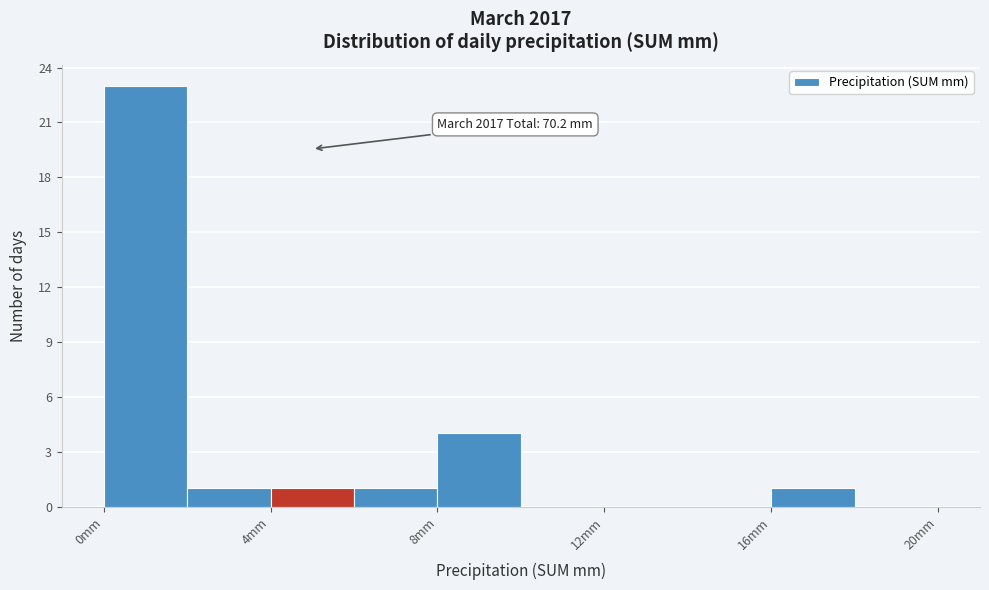

Which range on the x-axis has the tallest bar?

0 to 2